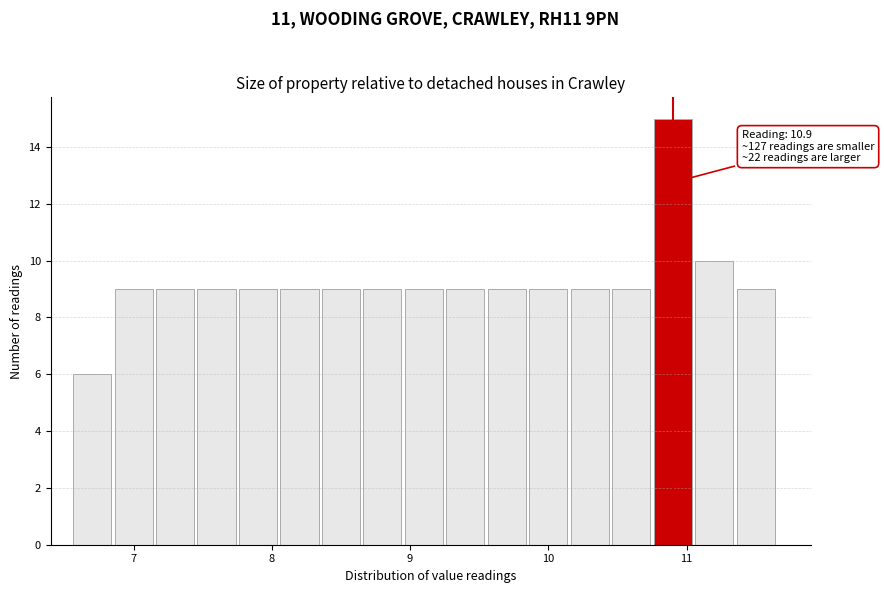

Read against the x-axis, roughly where is the centre of the tallest bar?

10.9